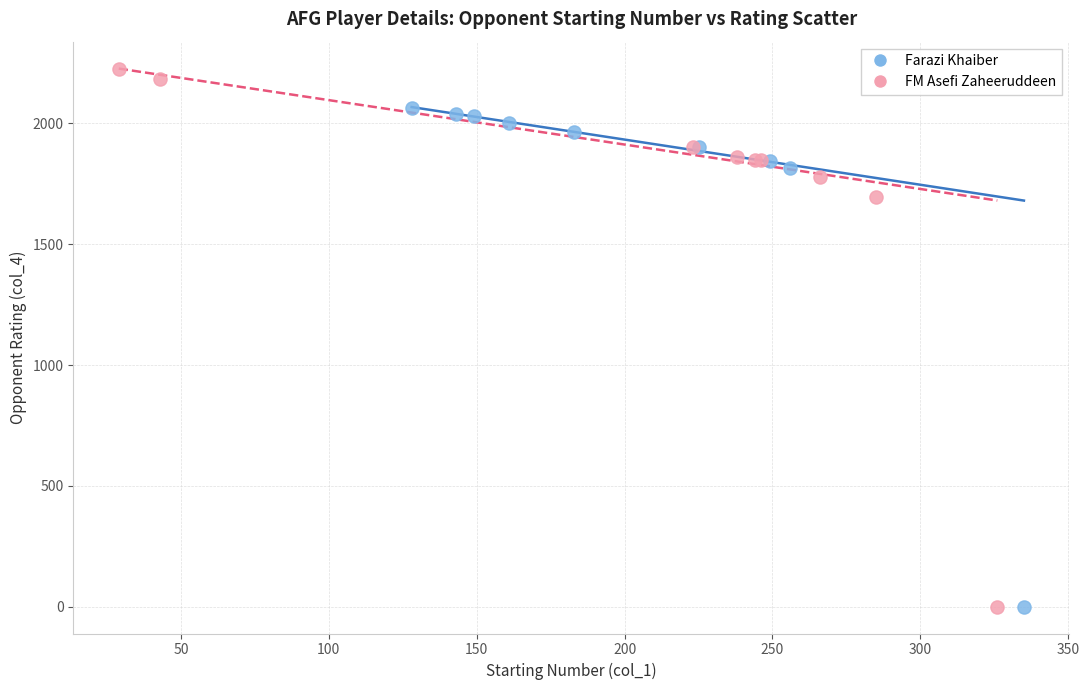

Which series reaches the maximum Y coordinate?

FM Asefi Zaheeruddeen